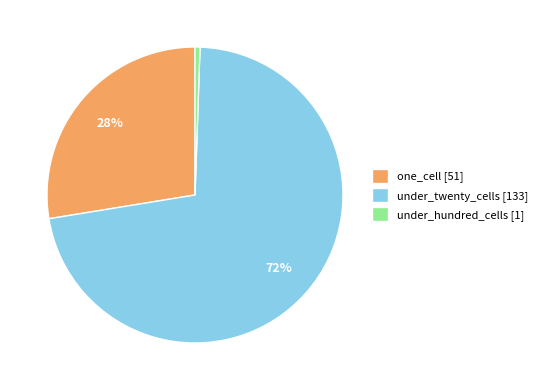

What is the largest slice in the pie chart?

under_twenty_cells [133]